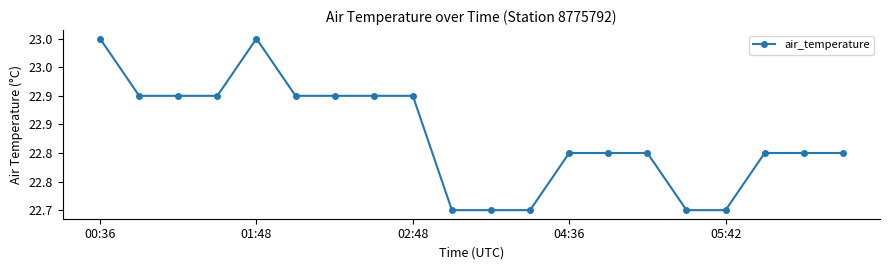

Is this an area chart (filled region under the line)?

No